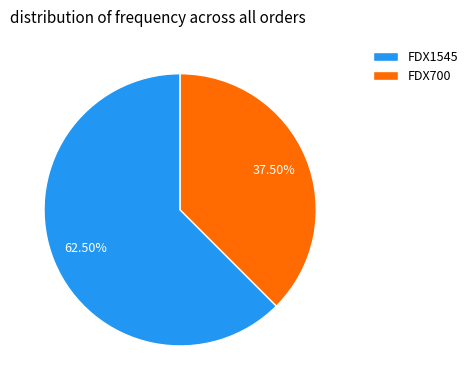

Is the sum of FDX1545 and FDX700 greater than half?

Yes